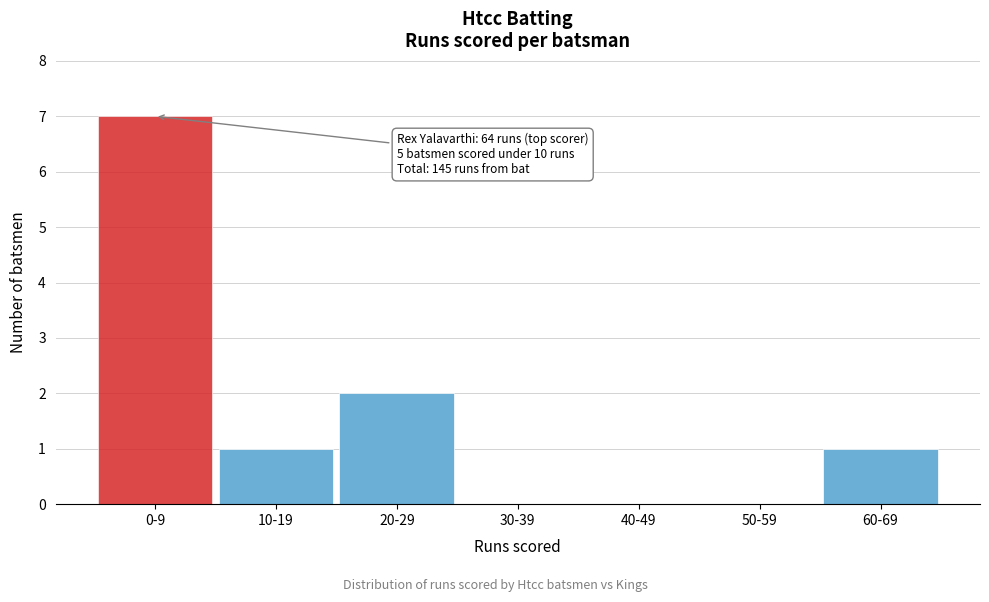

Reading right to left, transcribe all the data shown in this chart.

60-69=1	50-59=0	40-49=0	30-39=0	20-29=2	10-19=1	0-9=7